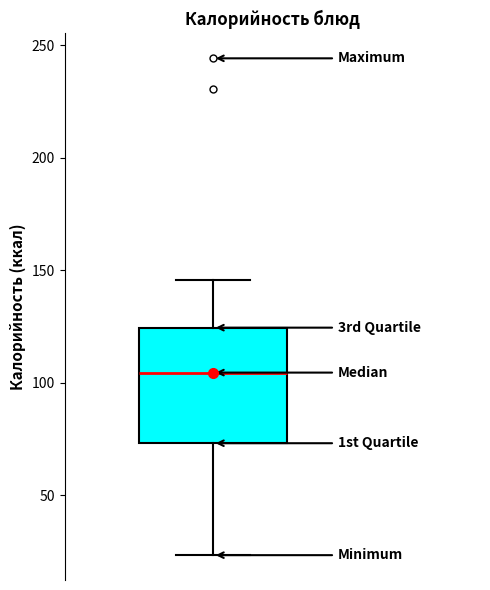

Transcribe this box plot: give where the median line is, the range the box spans, and where the two whiskers end, as read against the y-axis. The values are not printed on the chart, so give them approximately, as read against the axis.

median 105, box 75 to 125, whiskers 25 to 145